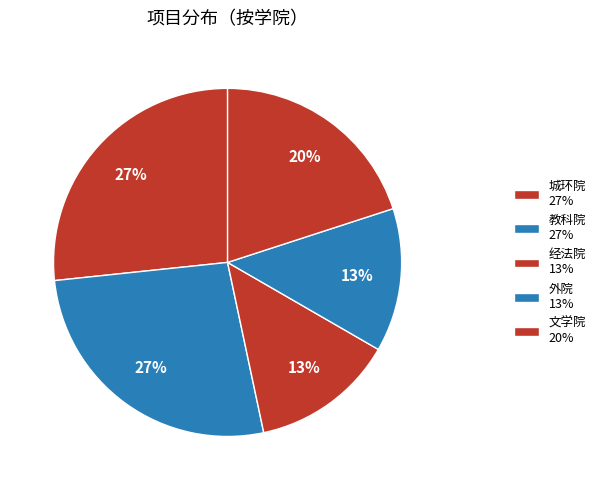

Count the number of slices in the pie.

5